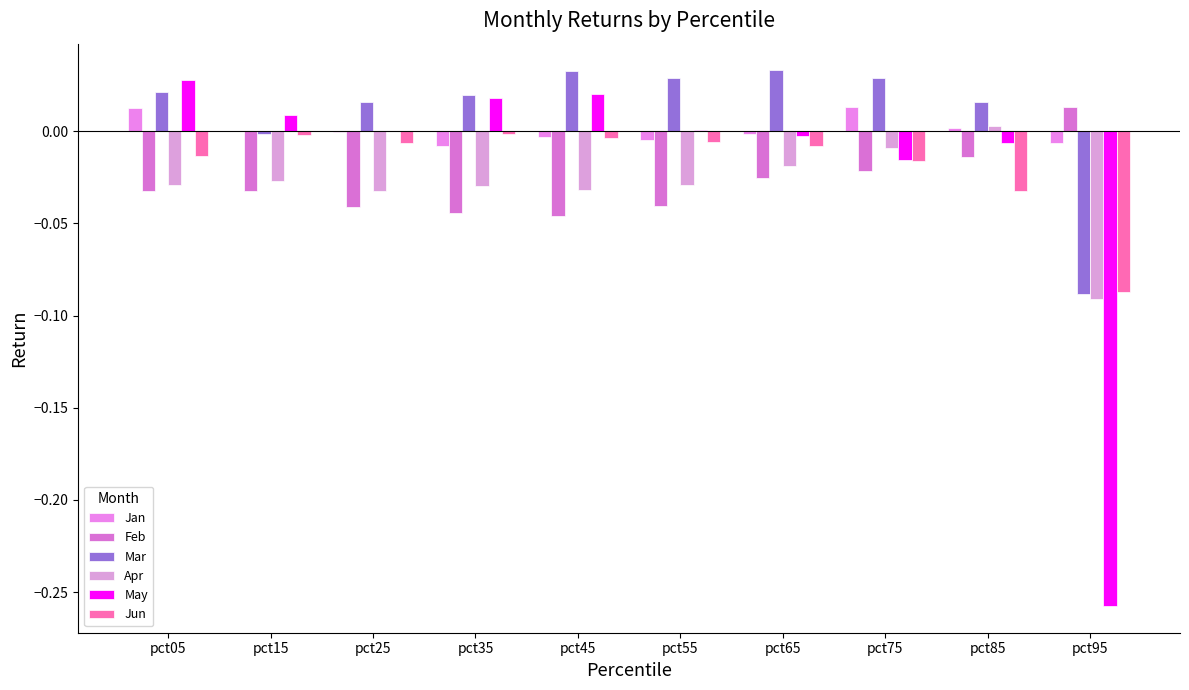

Which series changed the most between pct65 and pct75?

Jan